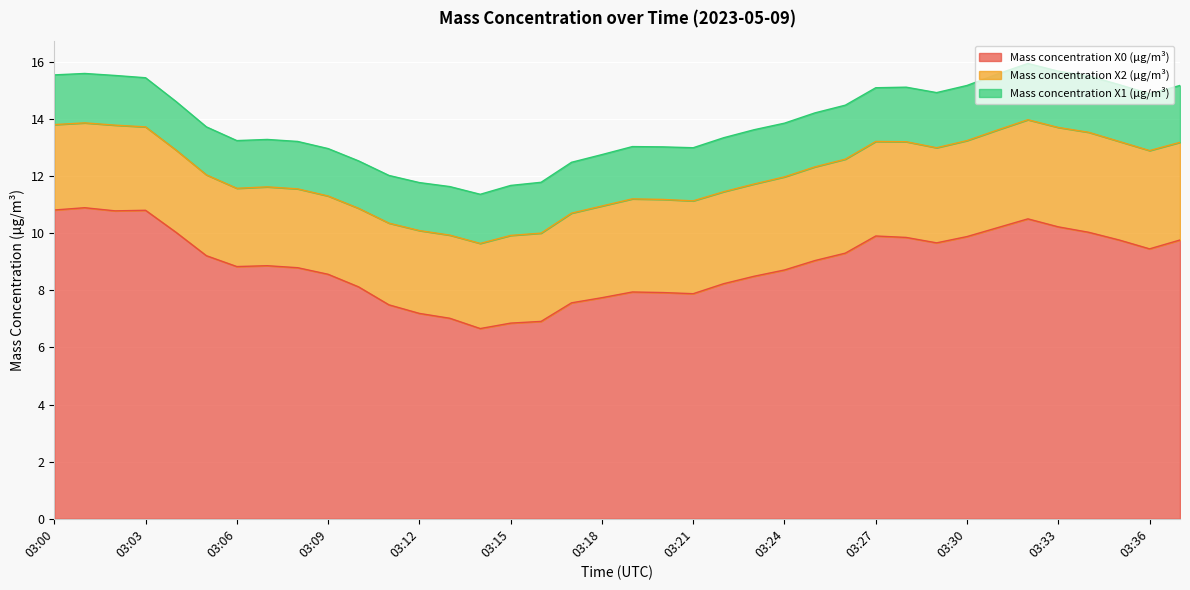

Is the value of Mass concentration X2 (μg/m³) at 03:12 greater than the value of Mass concentration X1 (μg/m³) at 03:20?

Yes